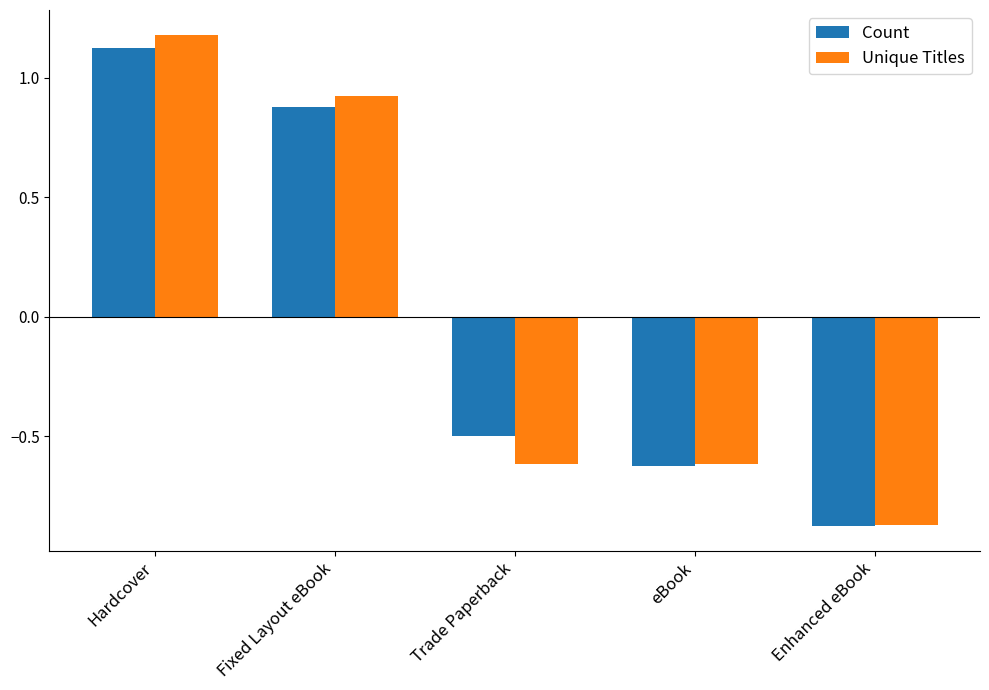

What is the total value across all series at Enhanced eBook?

-1.7